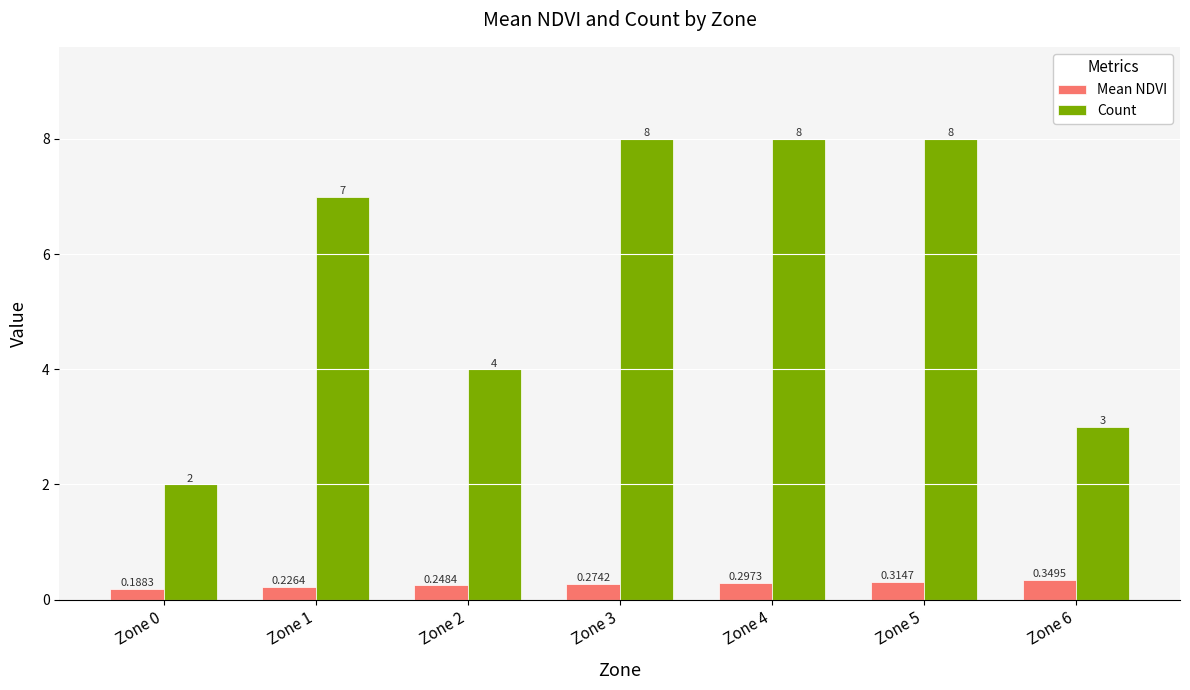

At which category is the sum across all series the highest?

Zone 5